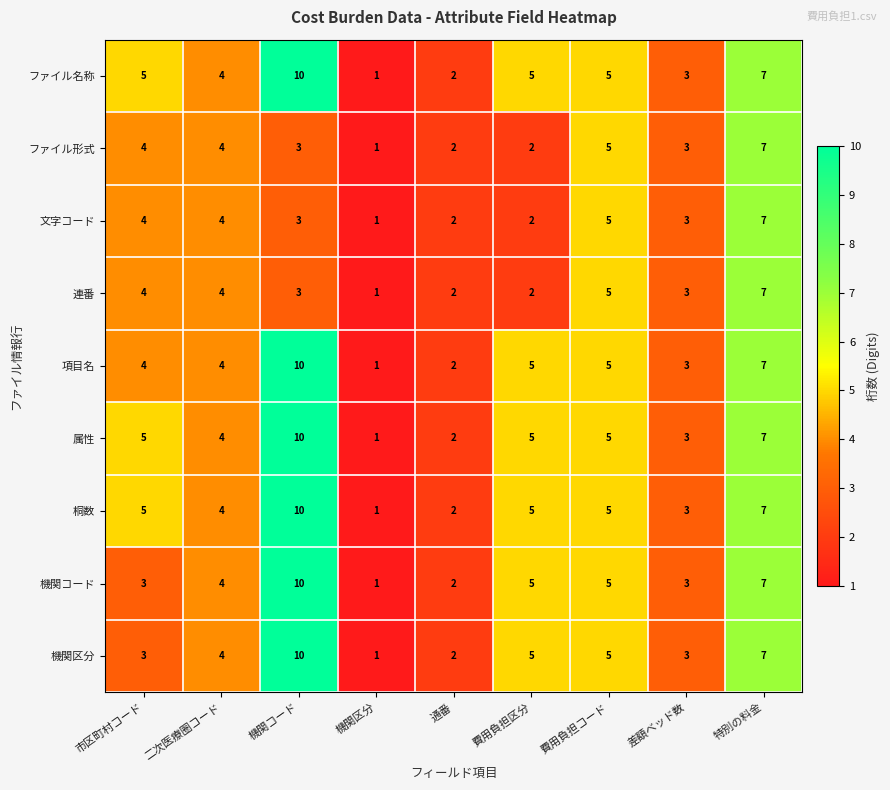

What is the approximate value of 機関区分 at 市区町村コード?

3